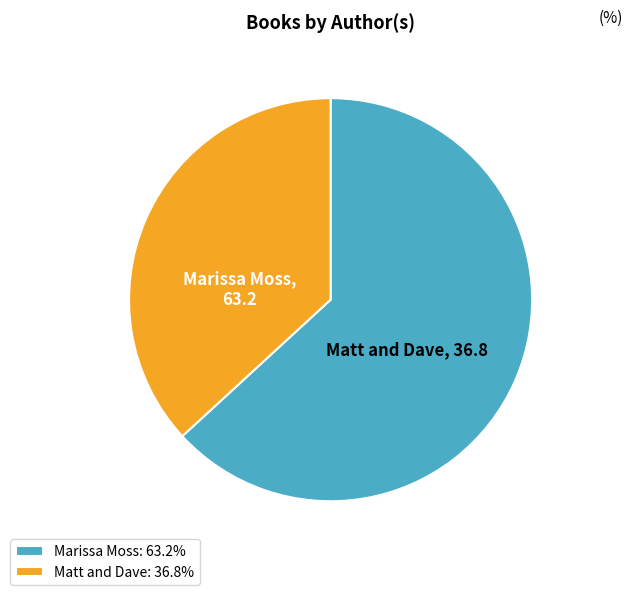

Approximately how many times larger is the value at Marissa Moss: 63.2% compared to Matt and Dave: 36.8%?

1.7